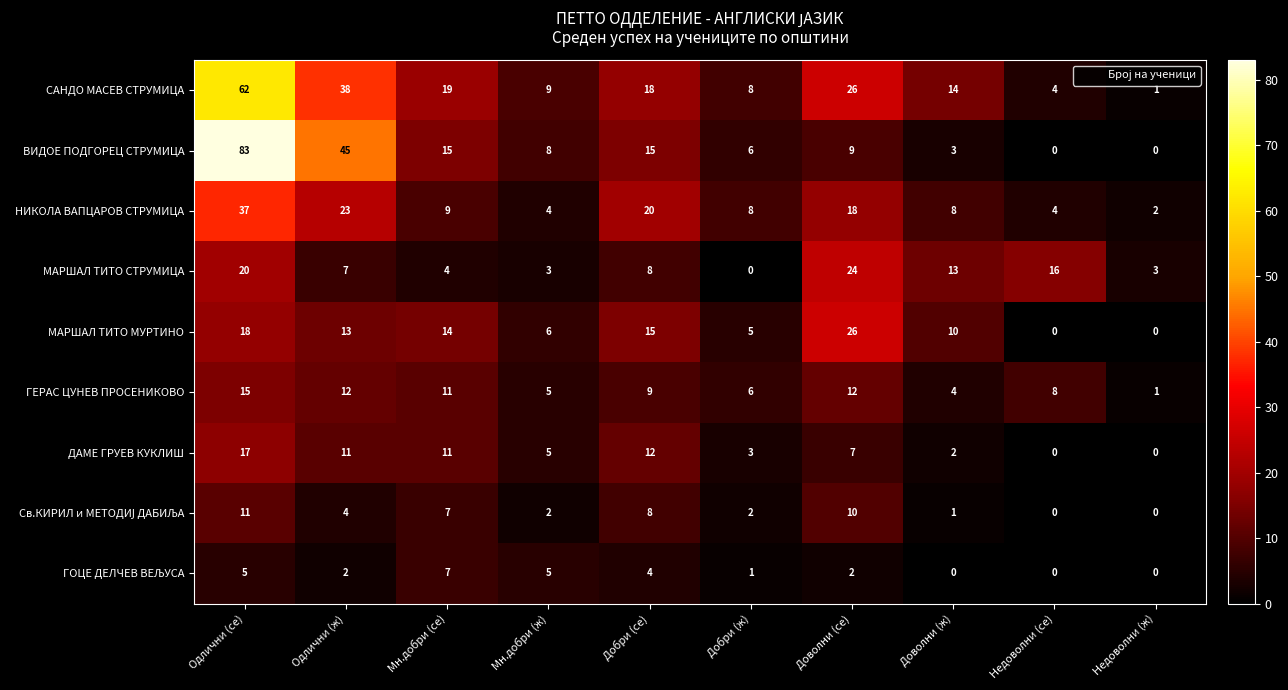

At which label does ВИДОЕ ПОДГОРЕЦ СТРУМИЦА first exceed 9?

Одлични (се)